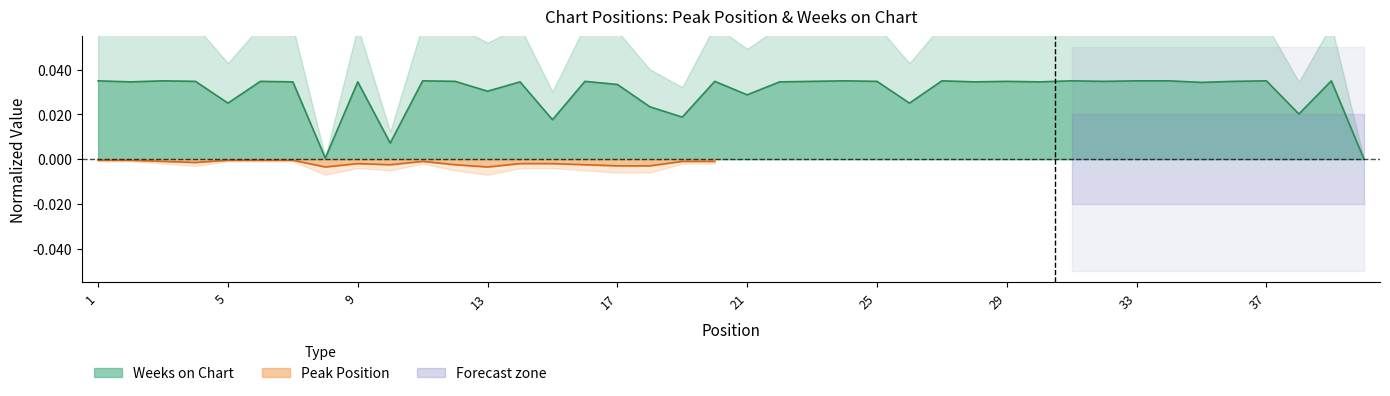

How many points are lower than both their immediate neighbors (excluding endpoints)?

14